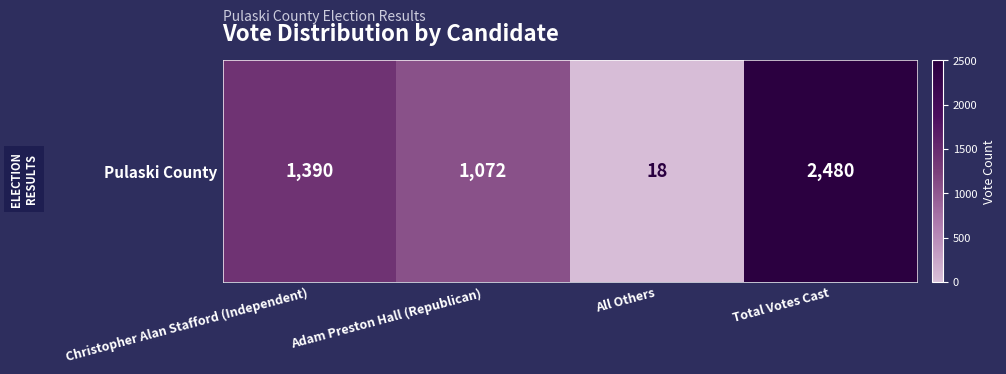

Is it true that the value at Adam Preston Hall (Republican) is 1072?

True